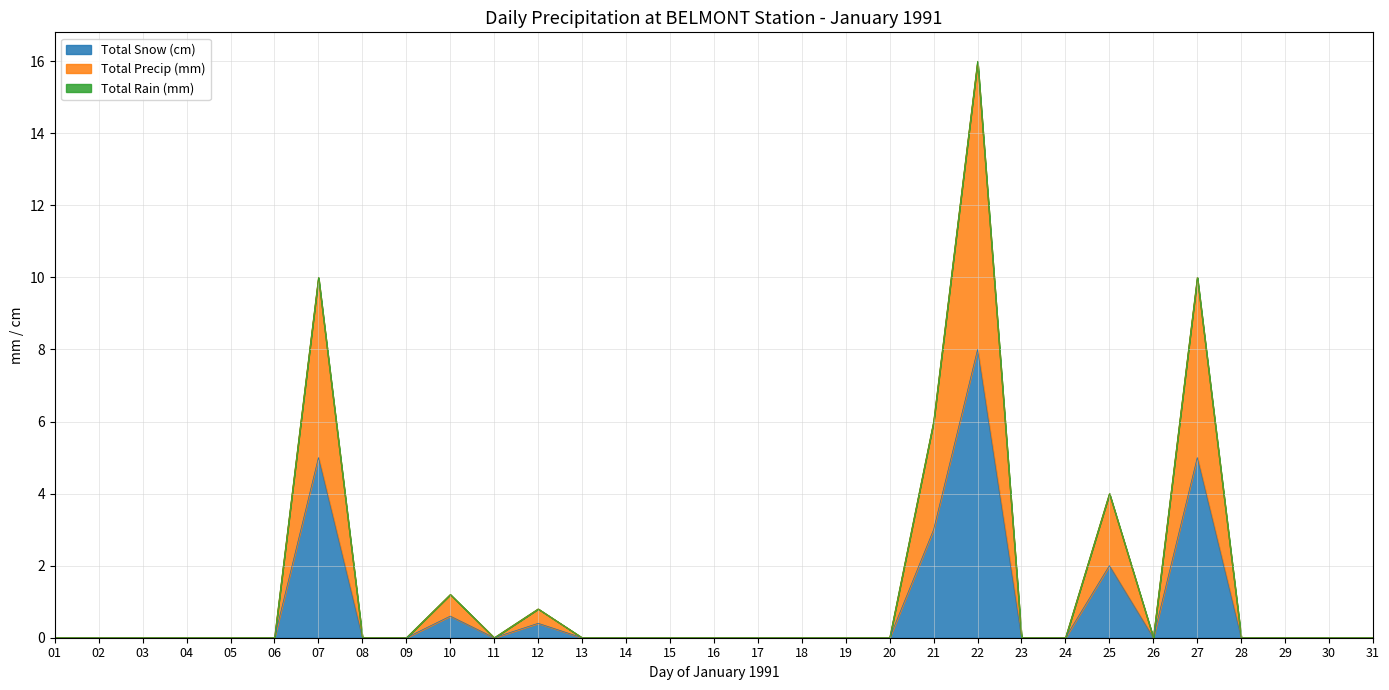

Which series has the largest total across all categories?

Total Precip (mm)